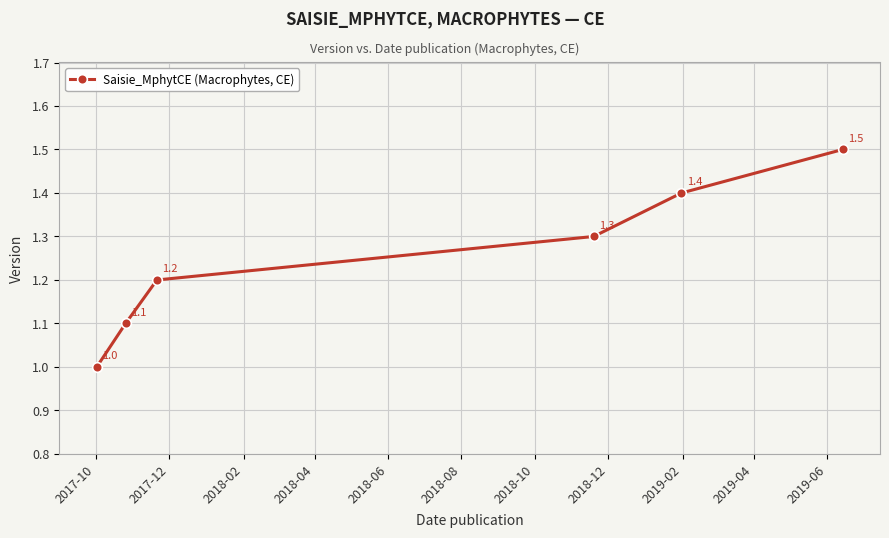

How many values are between 1 and 2?

6